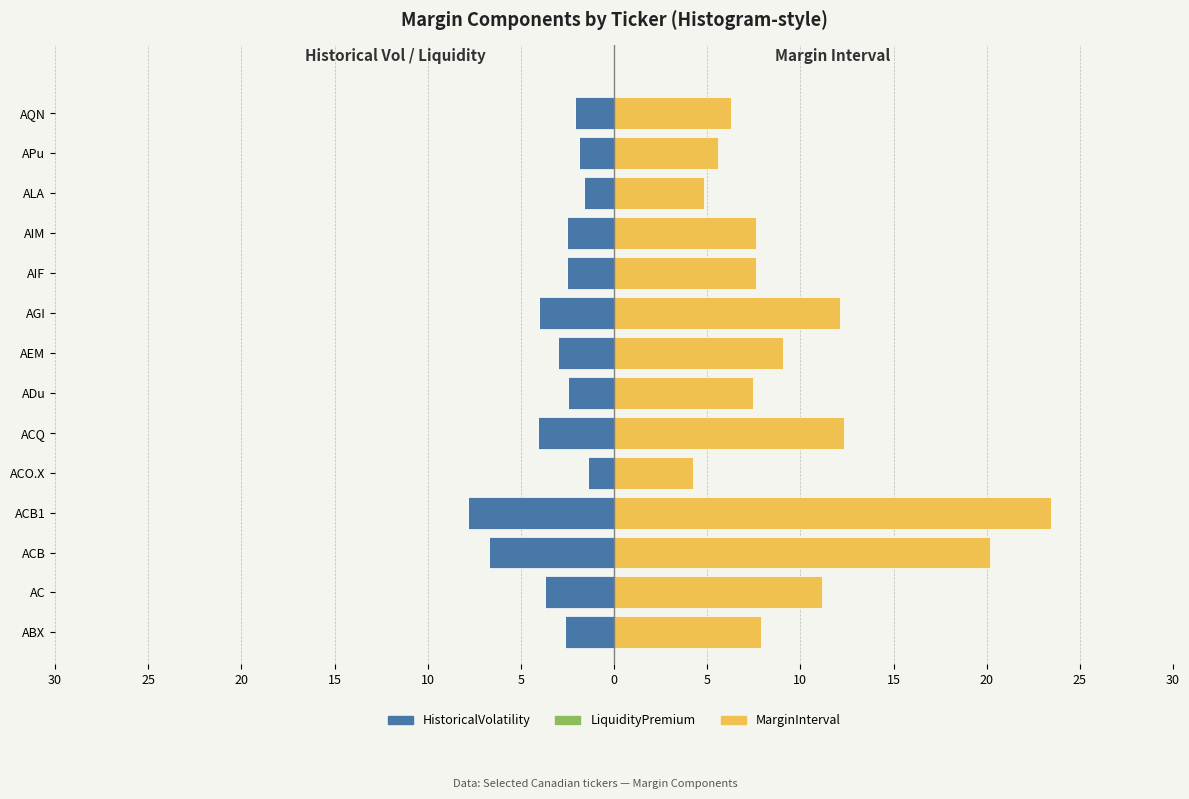

Reading right to left, transcribe all the data shown in this chart.

HistoricalVolatility: -2.1	-1.9	-1.6	-2.5	-2.5	-4.0	-3.0	-2.5	-4.1	-1.4	-7.8	-6.7	-3.7	-2.6
LiquidityPremium: 0.8	0.8	0.8	0.8	0.8	0.8	0.8	0.8	0.8	0.8	0.8	0.8	0.8	0.8
MarginInterval: 6.3	5.6	4.8	7.6	7.6	12.1	9.1	7.5	12.3	4.2	23.4	20.2	11.1	7.9